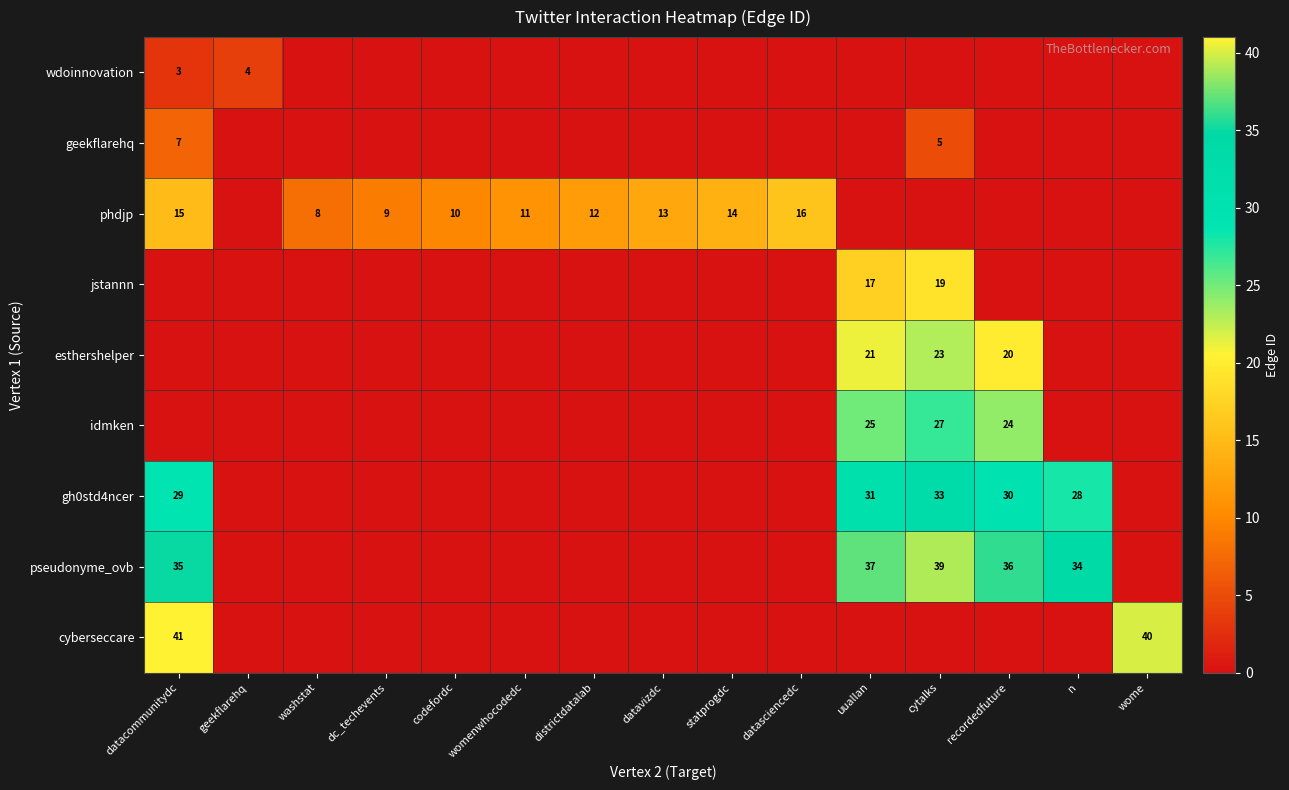

What is the total value across all series at datavizdc?

13